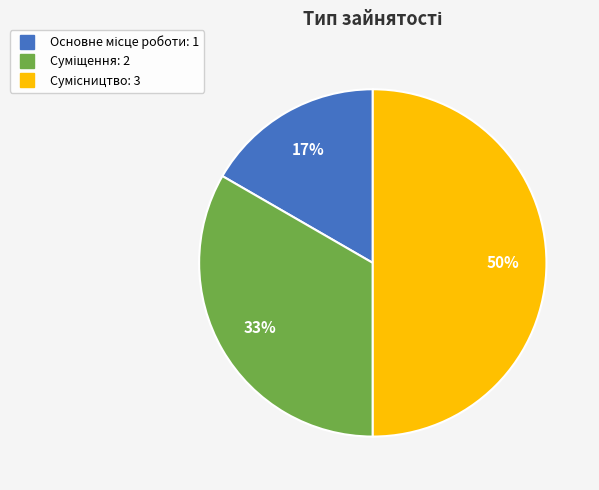

How many segments does this pie chart have?

3